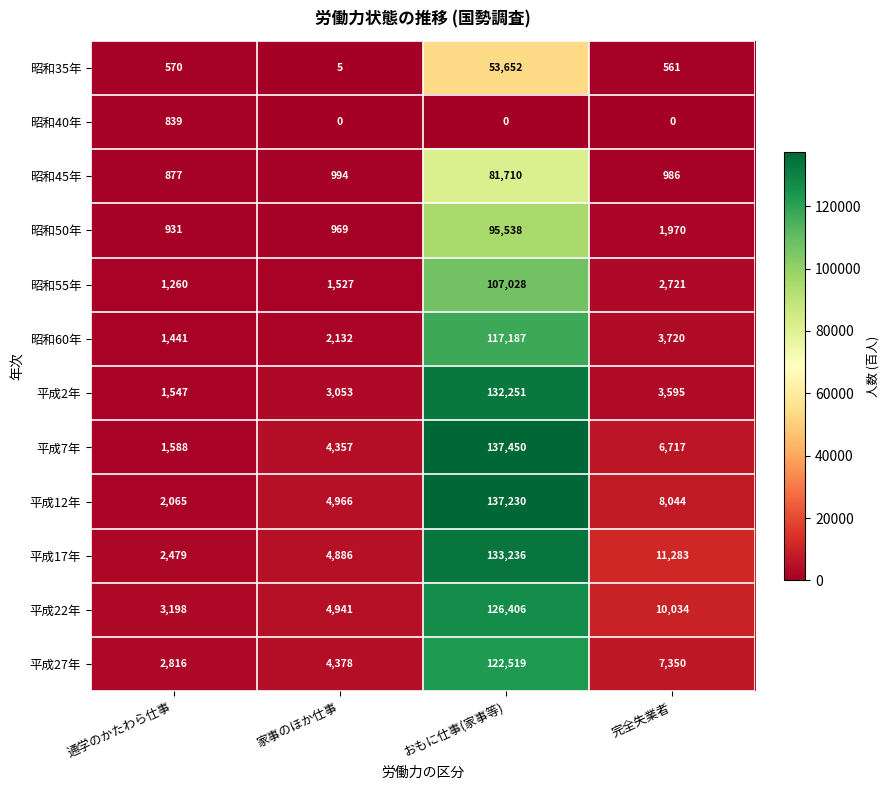

How many data points does each series have?

4